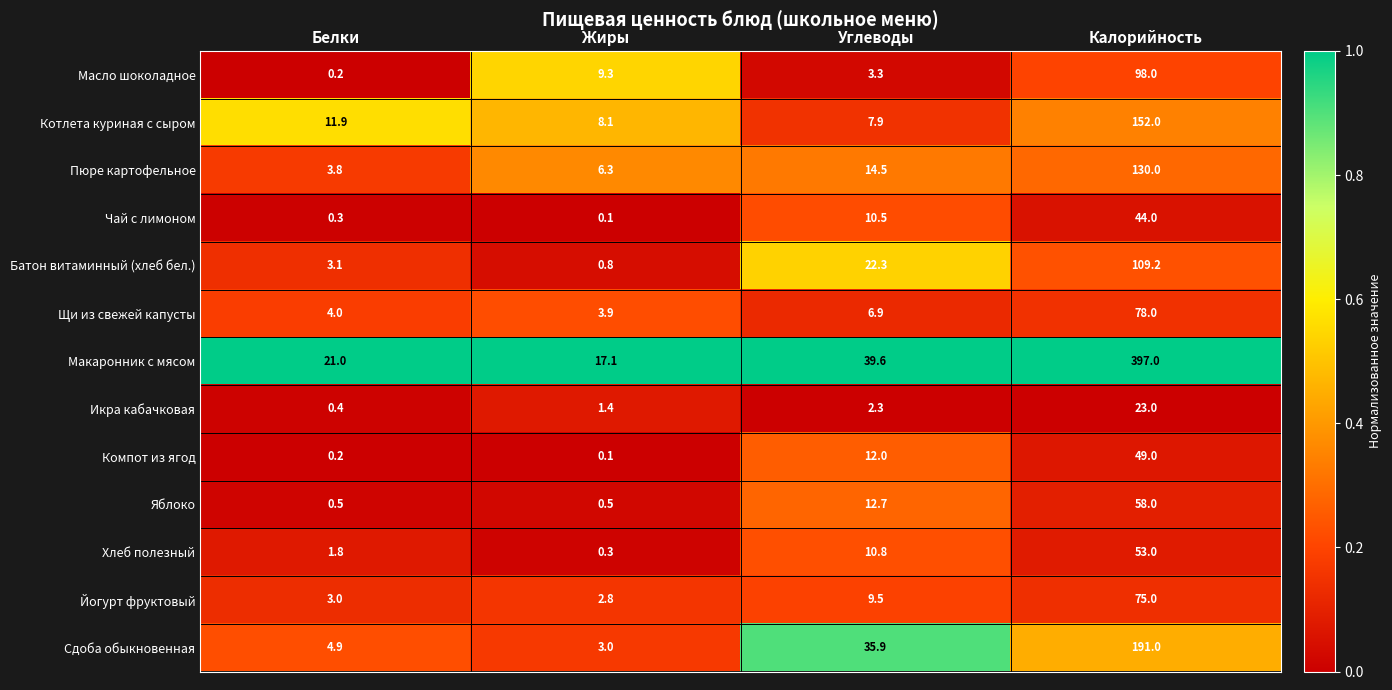

How many values in the Батон витаминный (хлеб бел.) series are below 22?

2